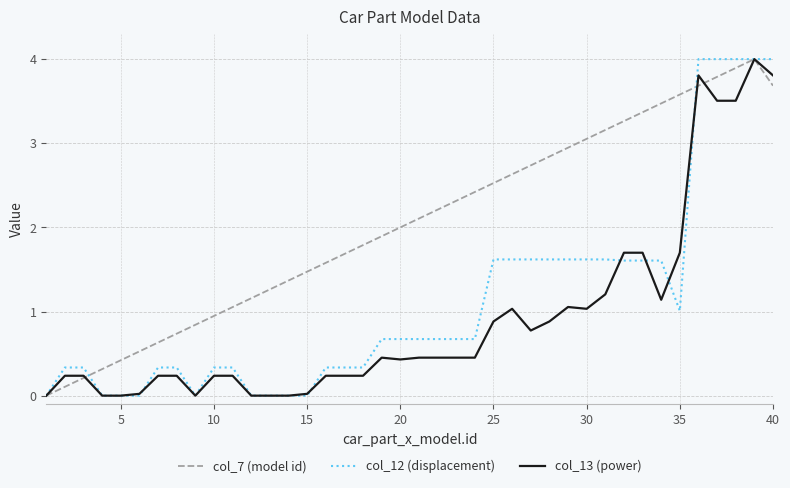

True or false: col_7 (model id) and col_12 (displacement) cross at least once.

True